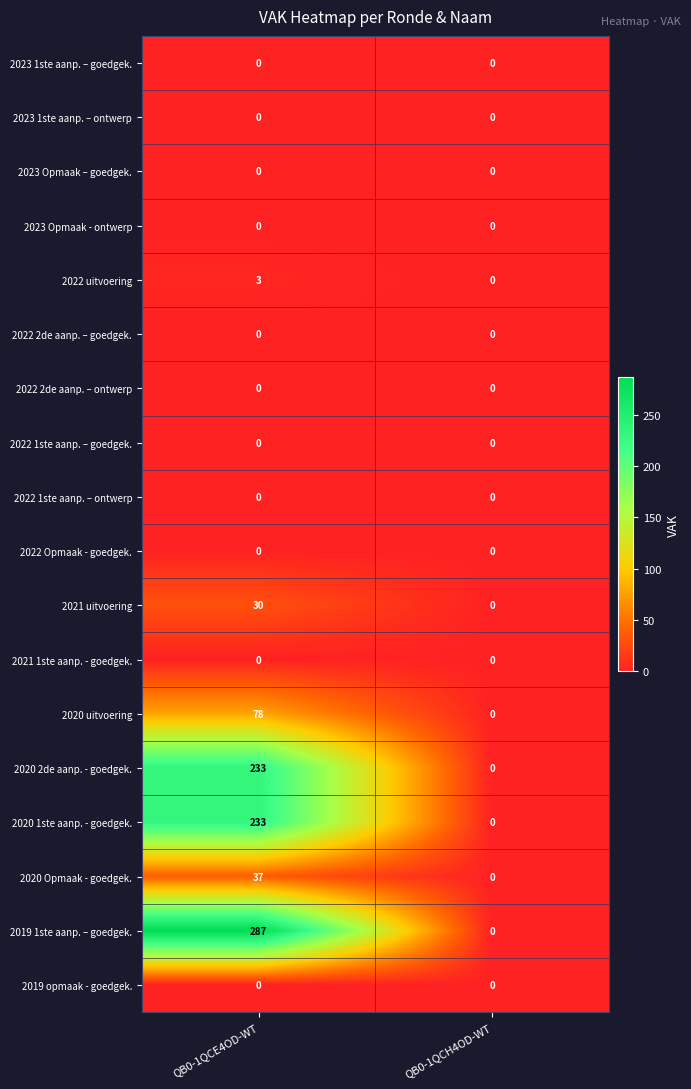

What is the maximum value shown in the chart?

287